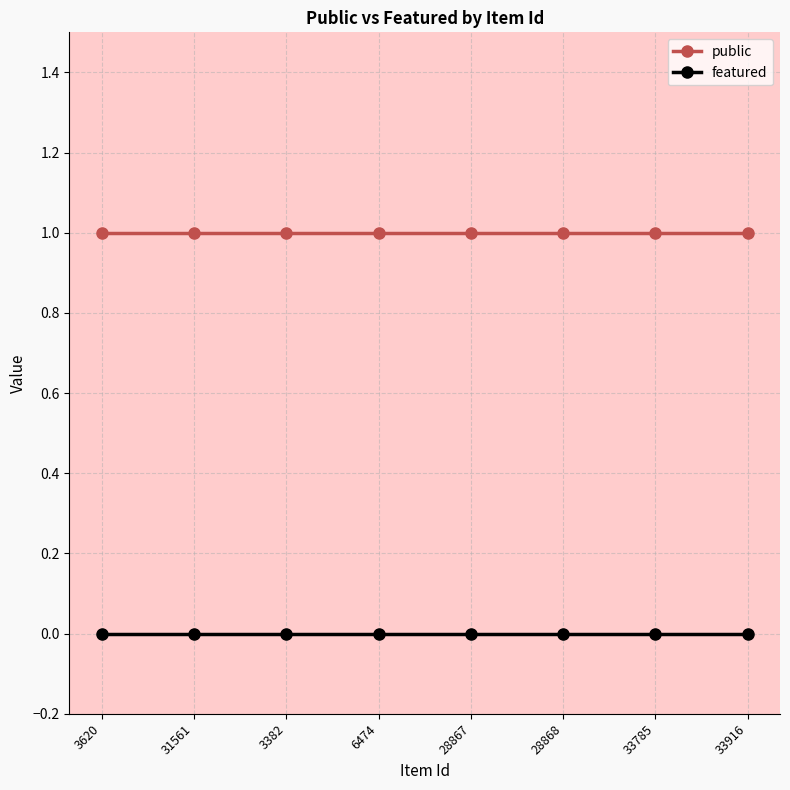

What is the sum of all public values?

8